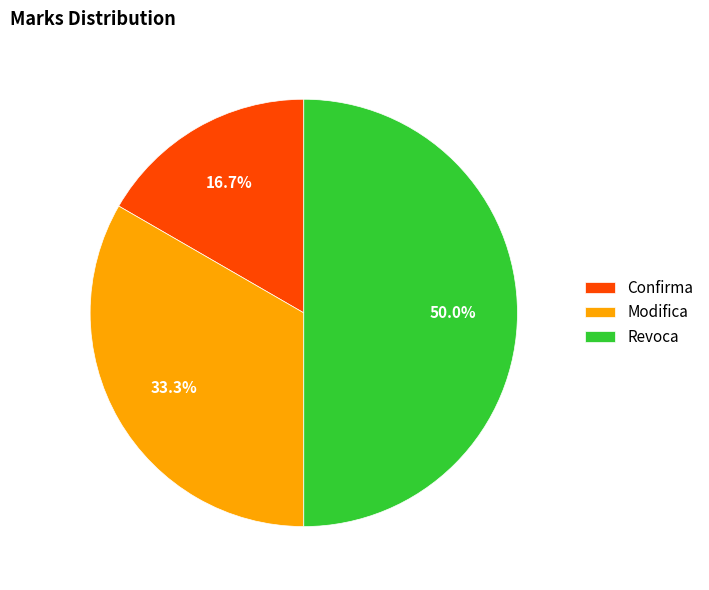

Is it true that Modifica is 24% of the pie?

False